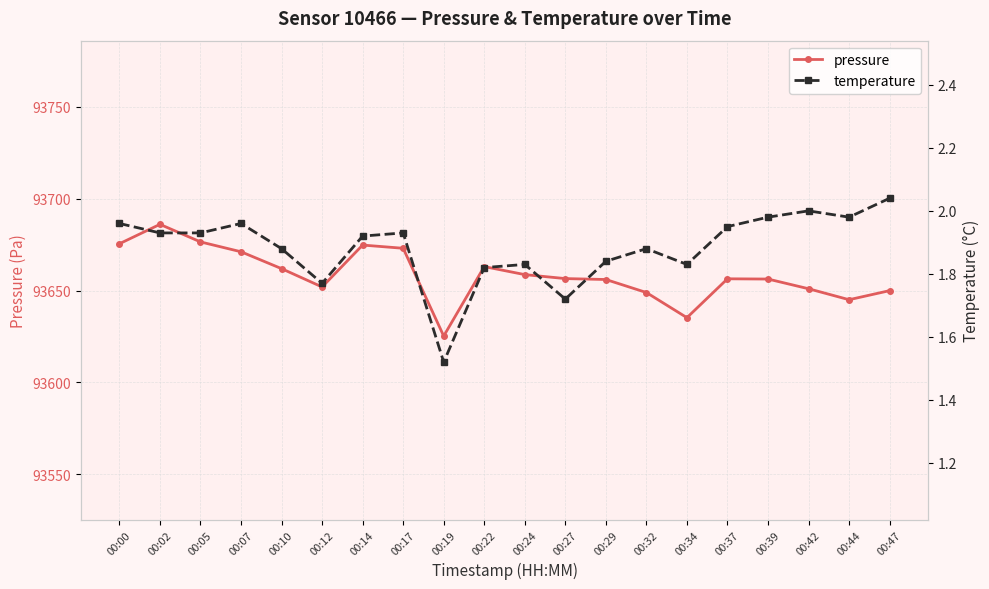

Reading left to right, what are all the values shown in this chart?

pressure: 93675.5	93686.1	93676.5	93671.2	93662.0	93652.0	93674.8	93673.1	93625.3	93663.1	93658.7	93656.6	93656.1	93649.0	93635.3	93656.4	93656.3	93651.0	93645.1	93650.0
temperature: 2.0	1.9	1.9	2.0	1.9	1.8	1.9	1.9	1.5	1.8	1.8	1.7	1.8	1.9	1.8	1.9	2.0	2.0	2.0	2.0